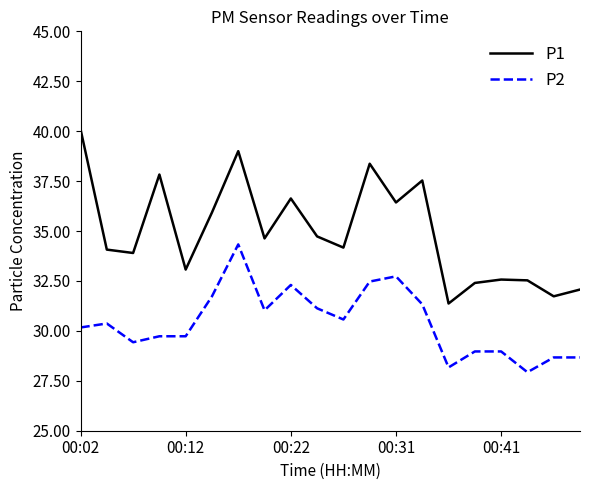

Rank the series by their maximum value, from lowest to highest.

P2, P1